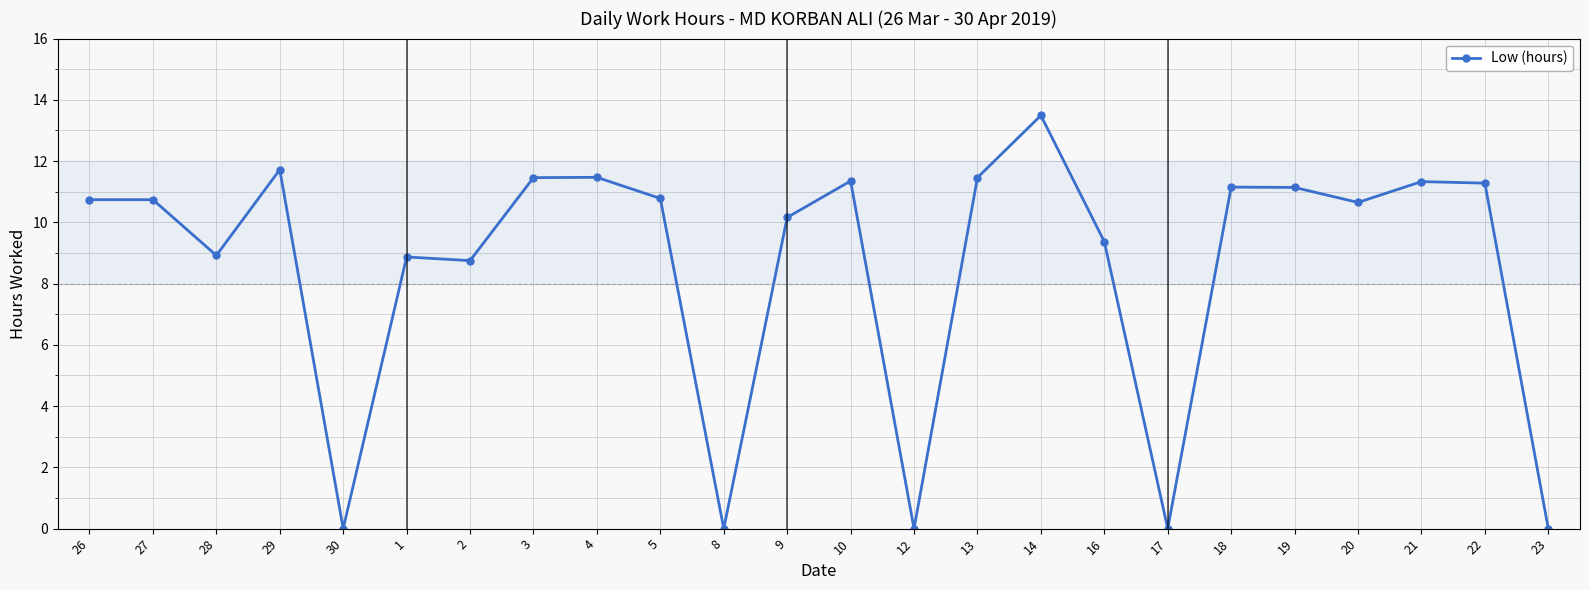

How many values exceed 10?

15